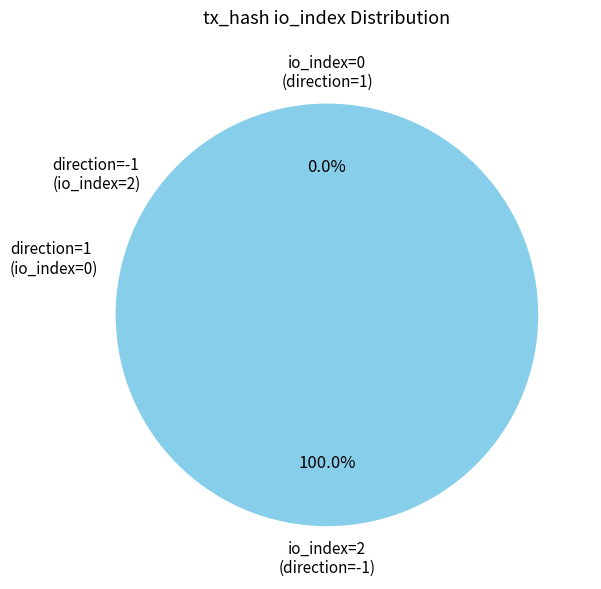

What percentage is the direction=-1 (io_index=2) slice, to the nearest percent?

100%